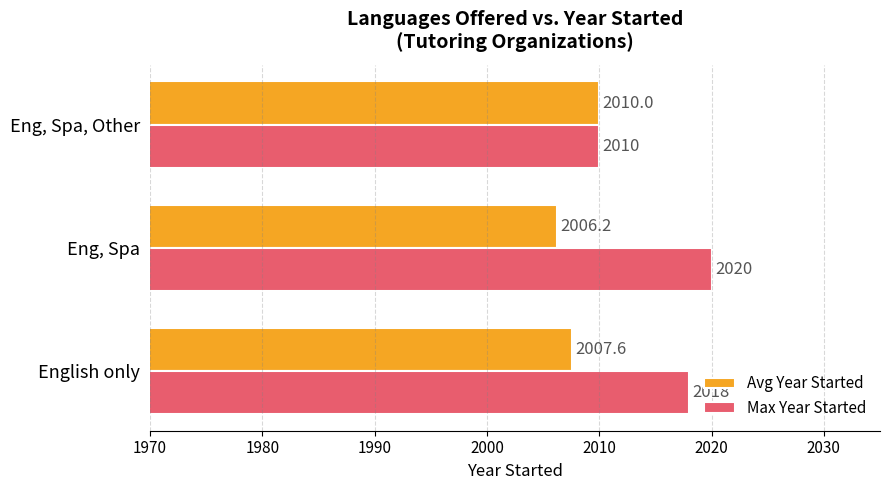

What is the average value of the Avg Year Started series?

2008.0